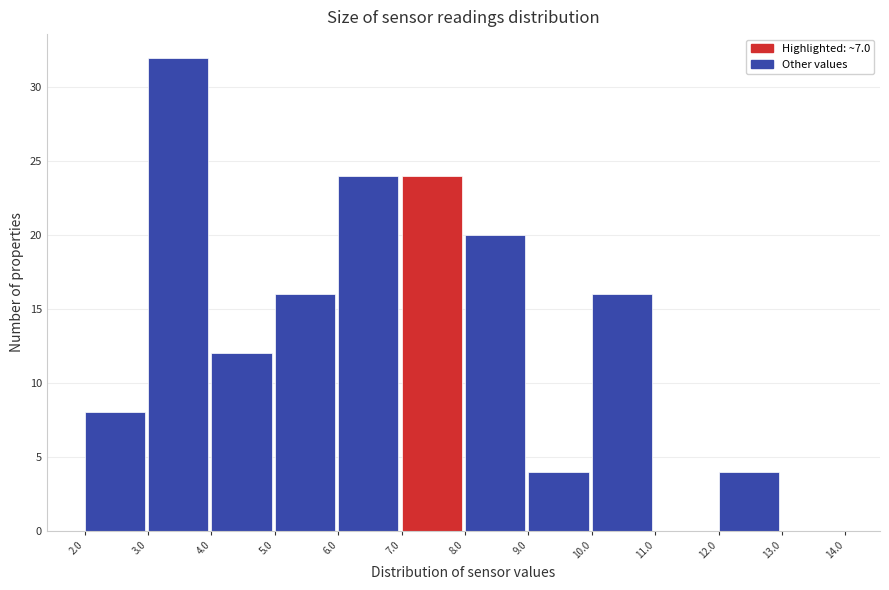

How tall is the bar that spans 3.0 to 4.0 on the x-axis? The values are not printed on the chart, so give them approximately, as read against the axis.

32